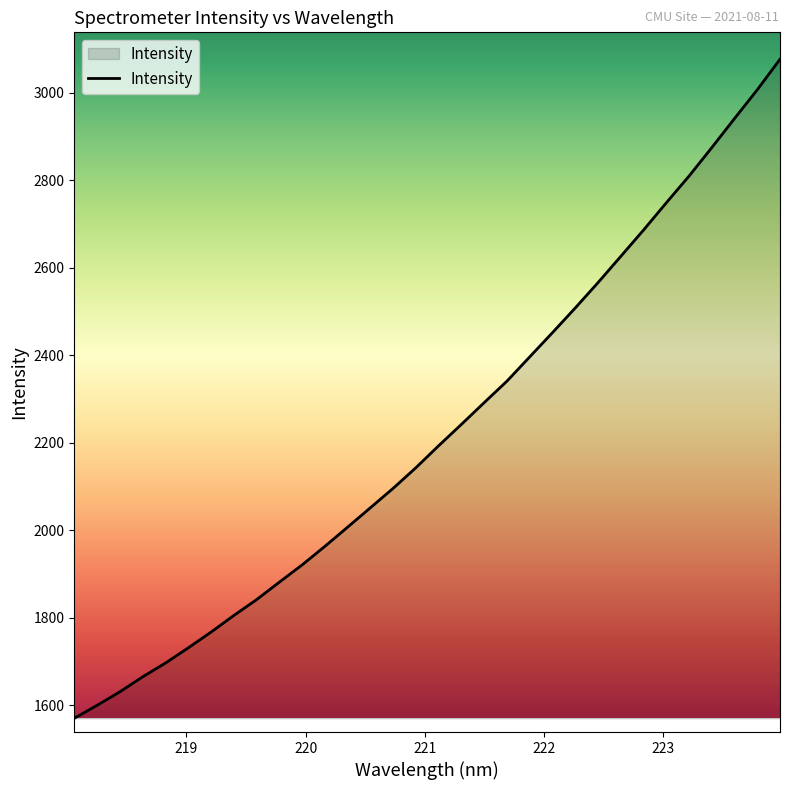

What is the minimum value shown in the chart?

1570.4